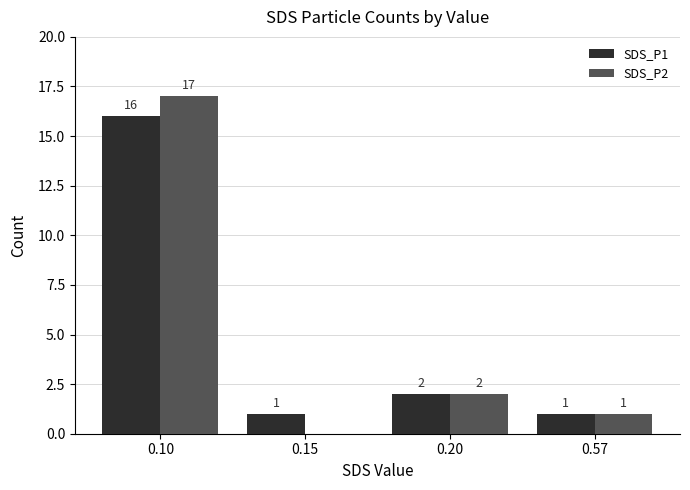

What is the sum of all SDS_P1 values?

20